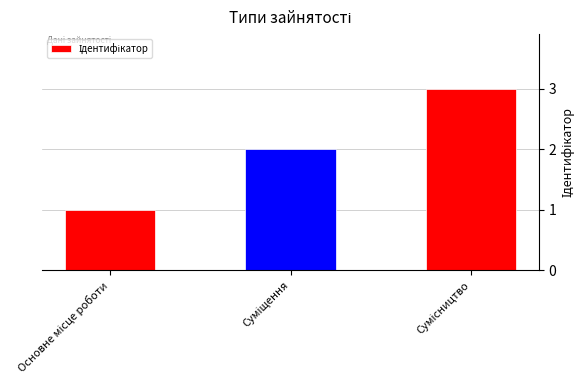

Reading left to right, what are all the values shown in this chart?

1	2	3